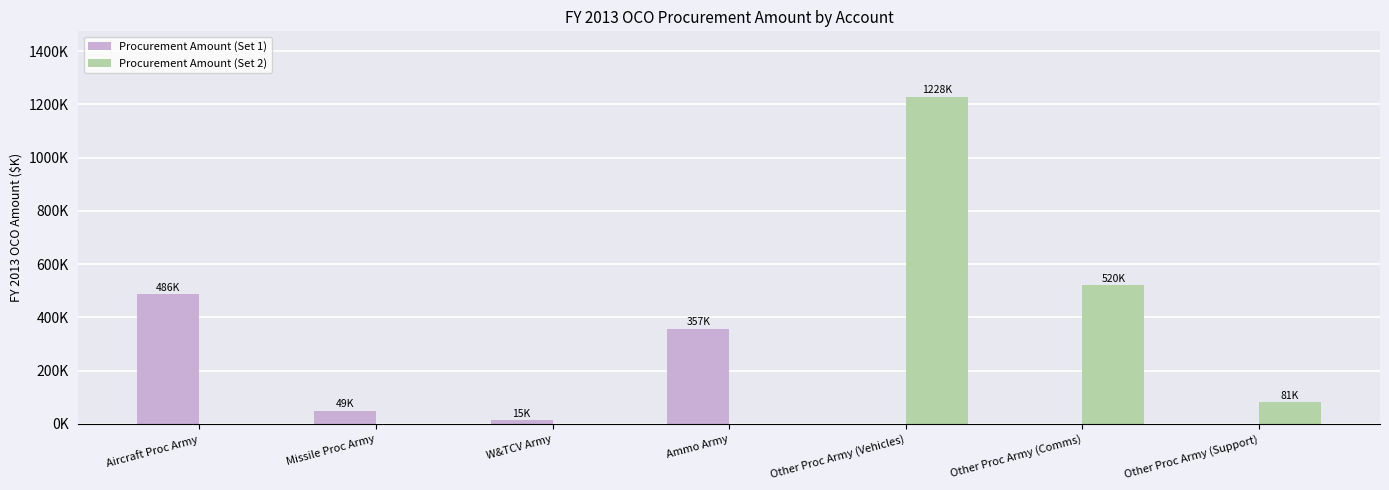

The value of Procurement Amount (Set 1) at Missile Proc Army is 33452. True or false?

False